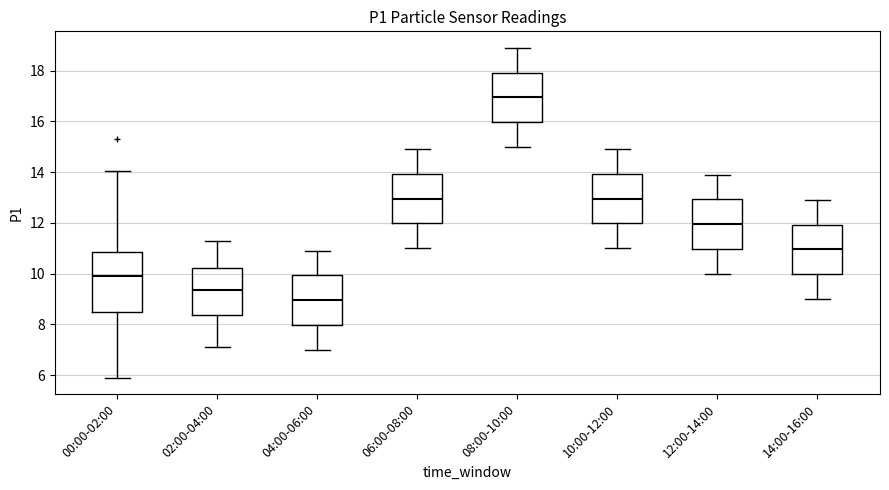

Where does the lower whisker of the box for 12:00-14:00 end on the y-axis? The values are not printed on the chart, so give them approximately, as read against the axis.

10.0